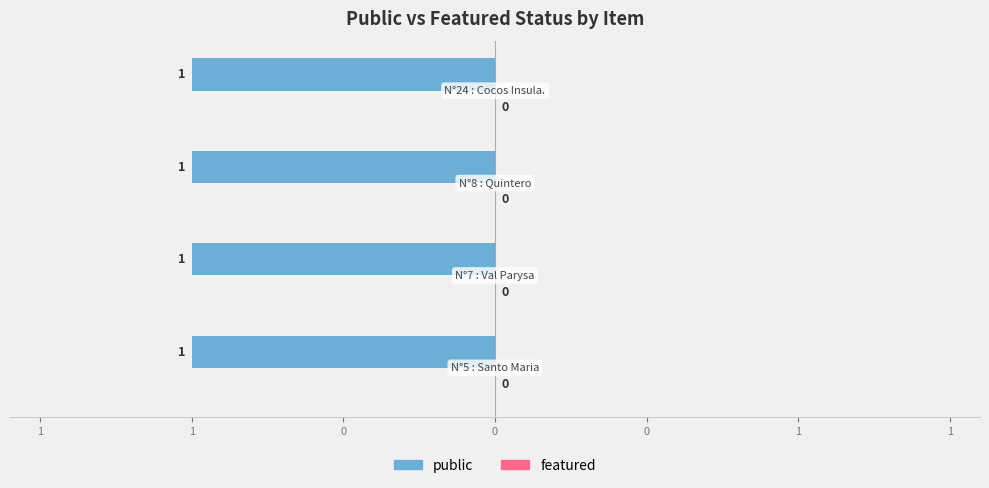

How many data points does each series have?

4